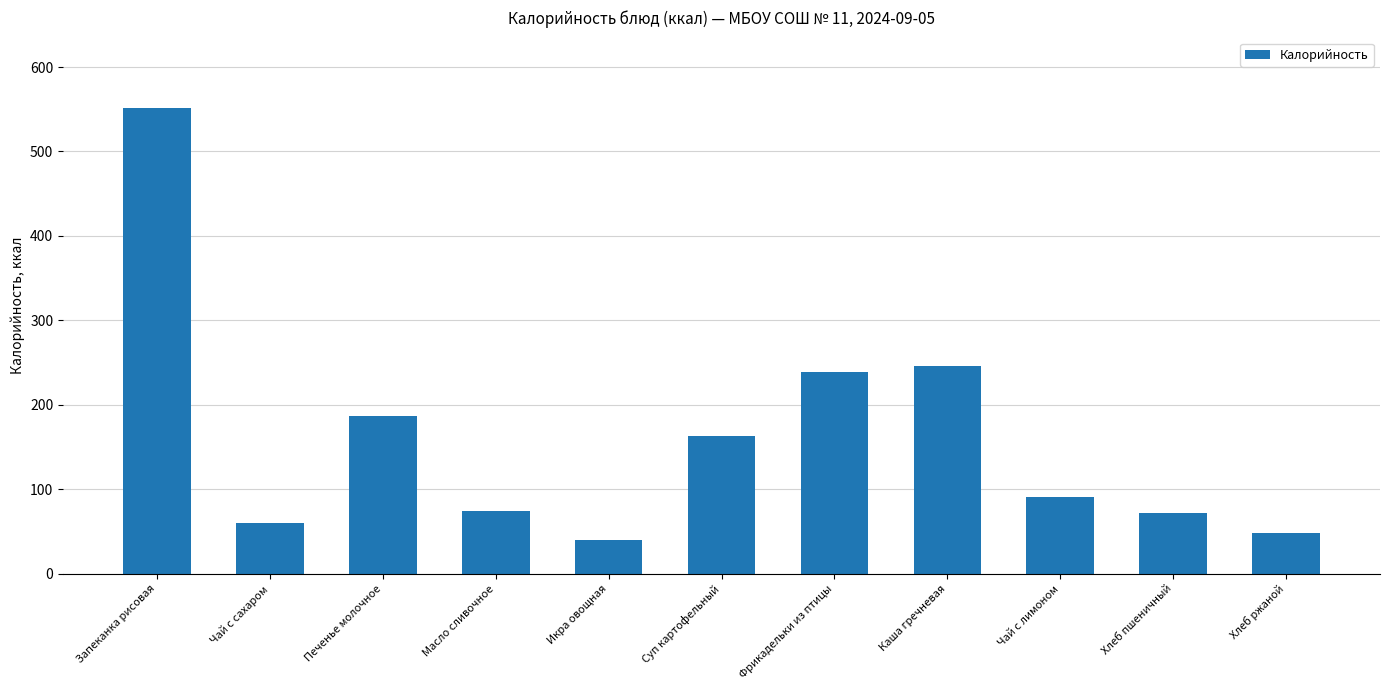

The chart shows a value of 75.0 at Масло сливочное. True or false?

True